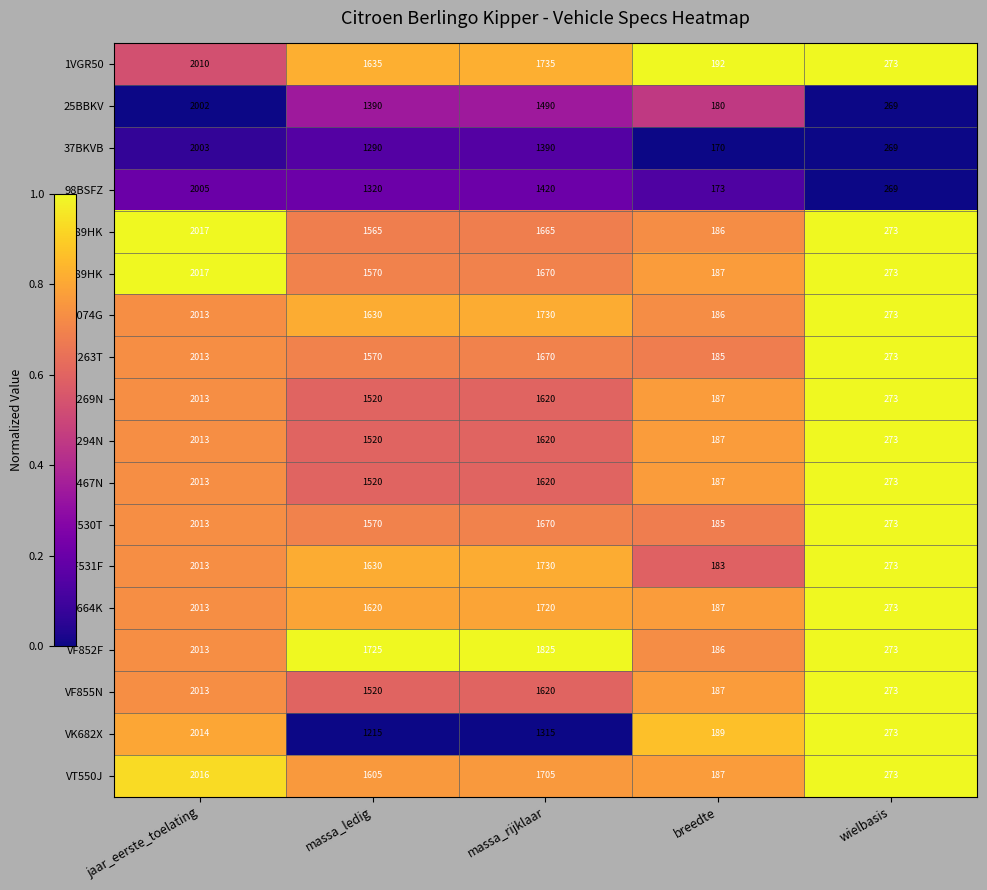

What is the difference between the highest and lowest values at breedte?

22